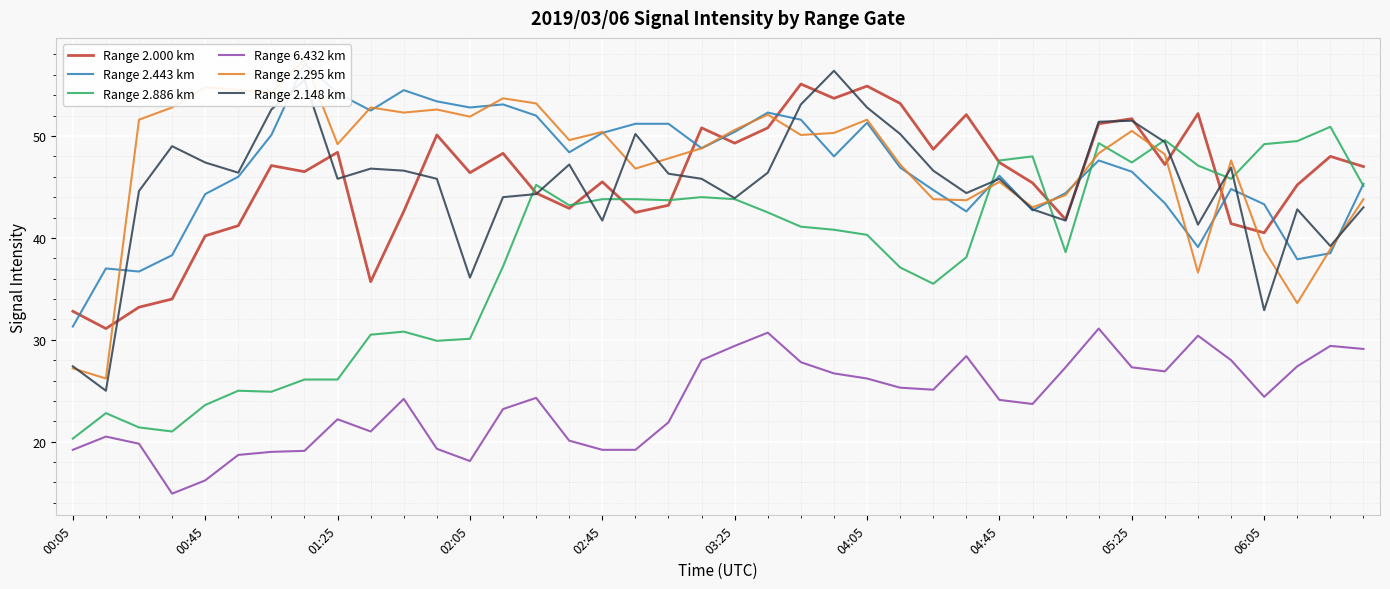

Does the chart display data point markers on the line(s)?

No